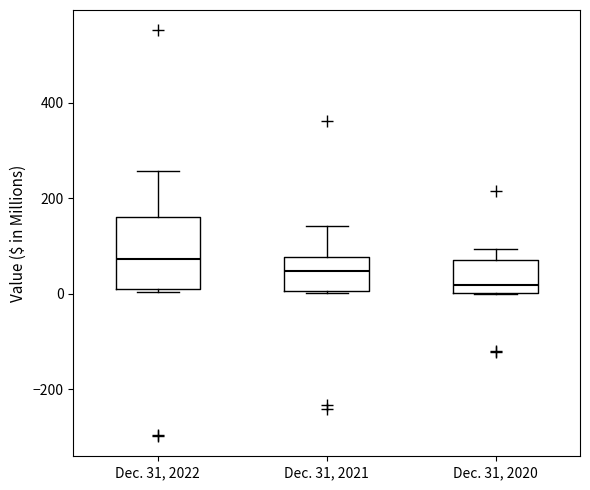

Which box's median line is the lowest?

Dec. 31, 2020